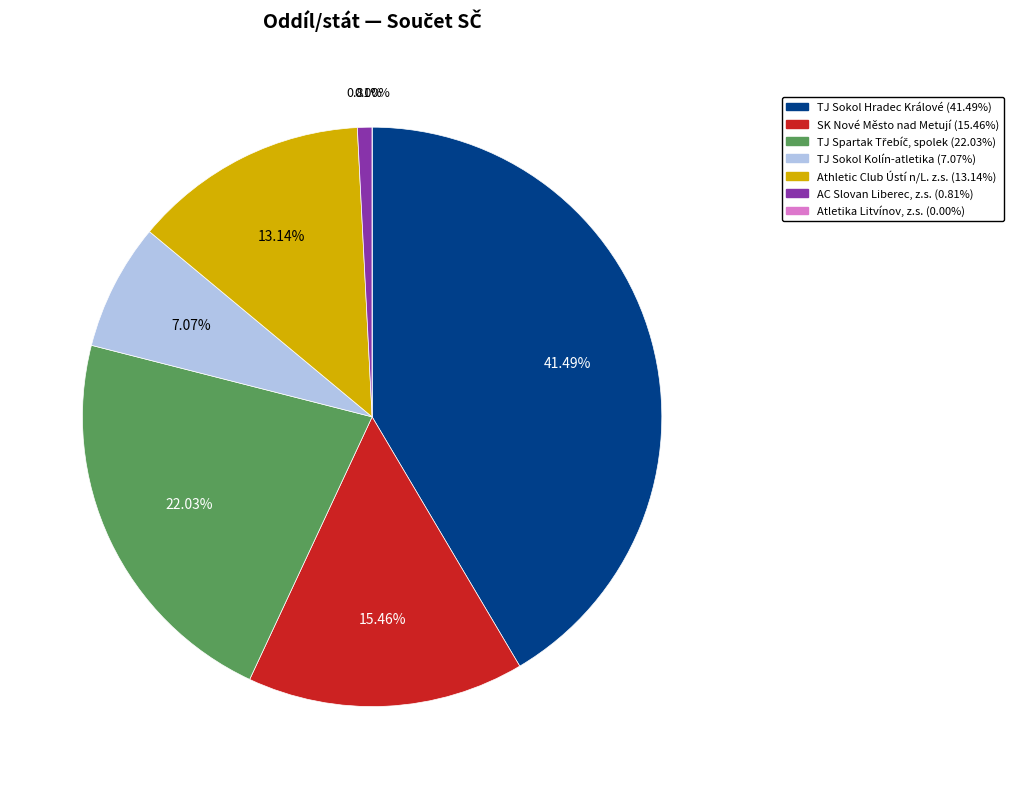

Rank the categories by value from lowest to highest.

Atletika Litvínov, z.s., AC Slovan Liberec, z.s., TJ Sokol Kolín-atletika, Athletic Club Ústí n/L. z.s., SK Nové Město nad Metují, TJ Spartak Třebíč, spolek, TJ Sokol Hradec Králové